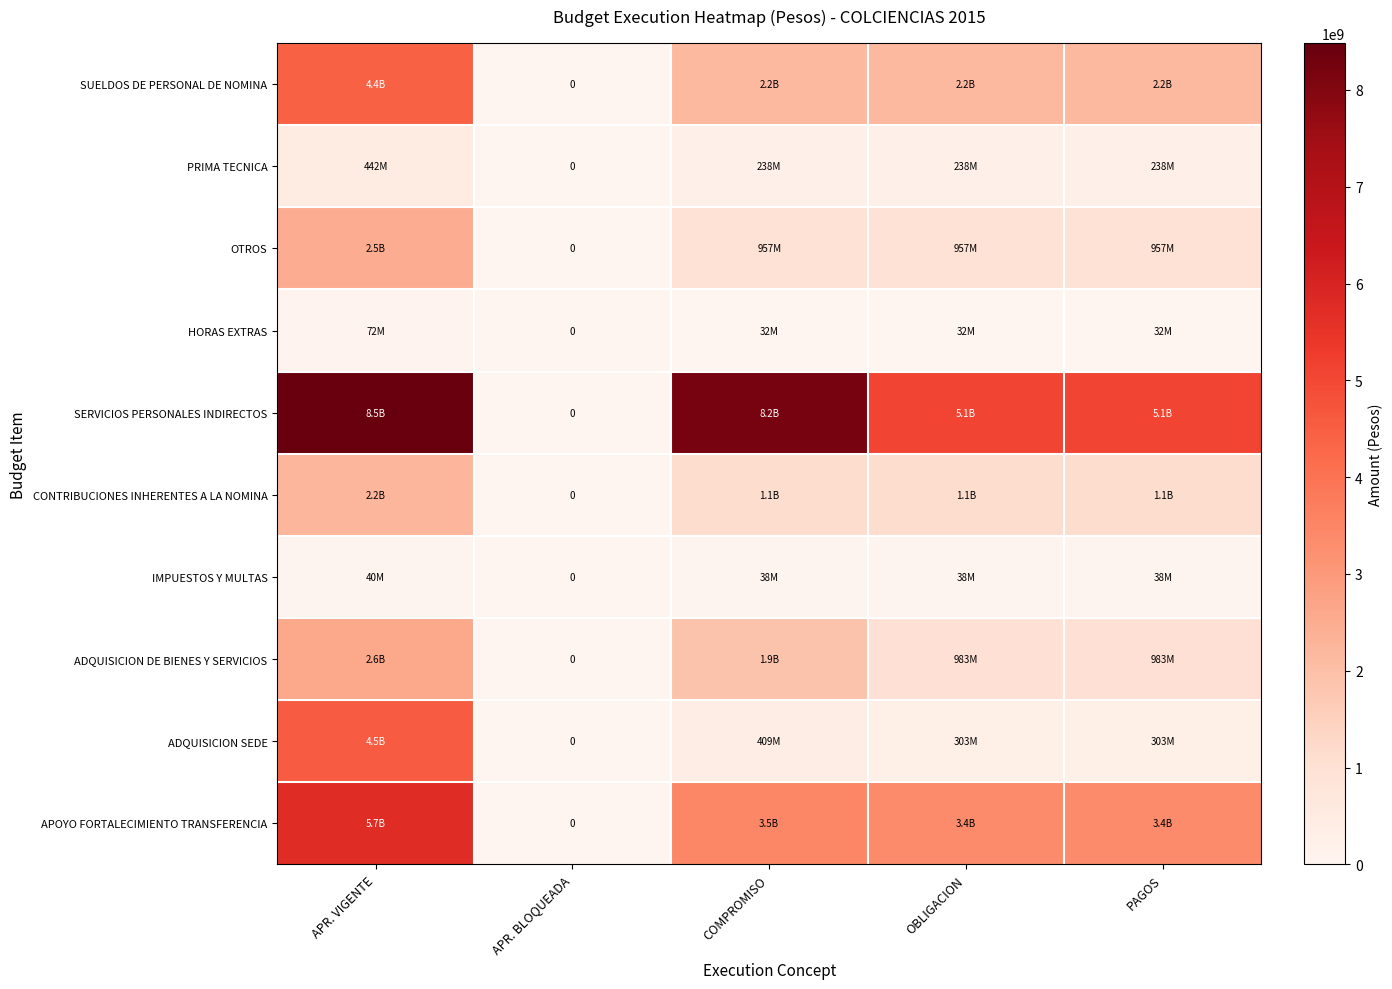

How many values in IMPUESTOS Y MULTAS are above zero?

4